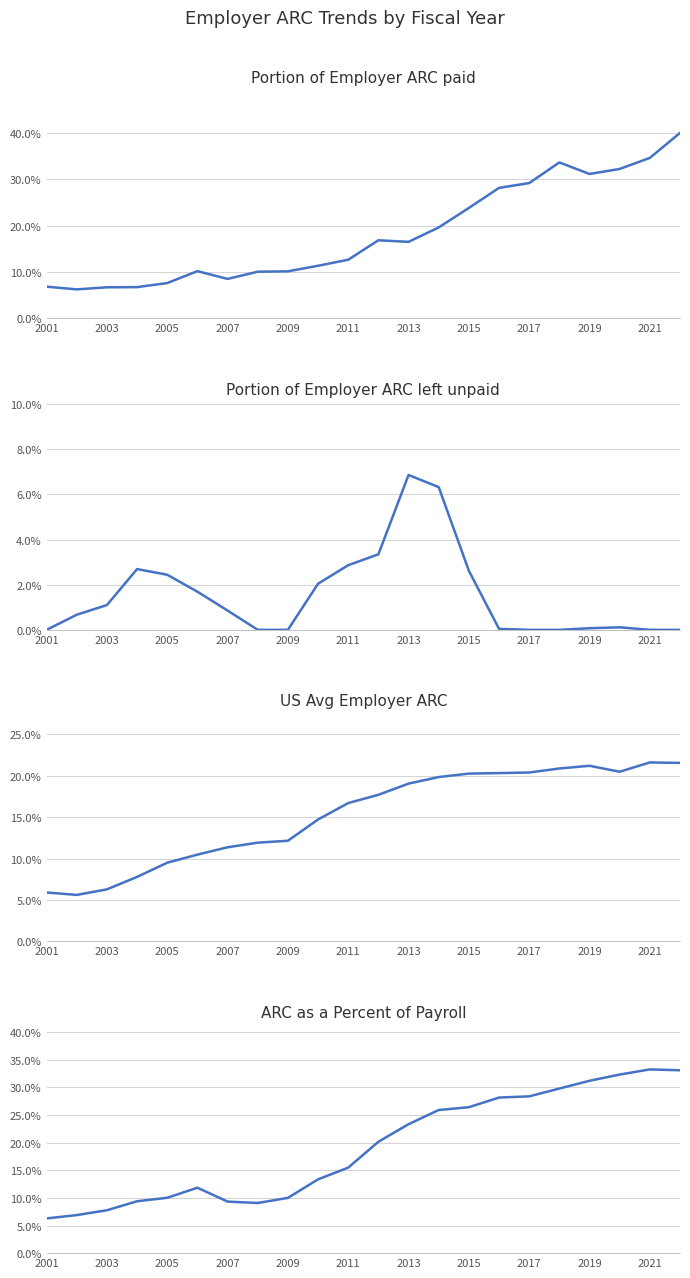

Is this an area chart (filled region under the line)?

No